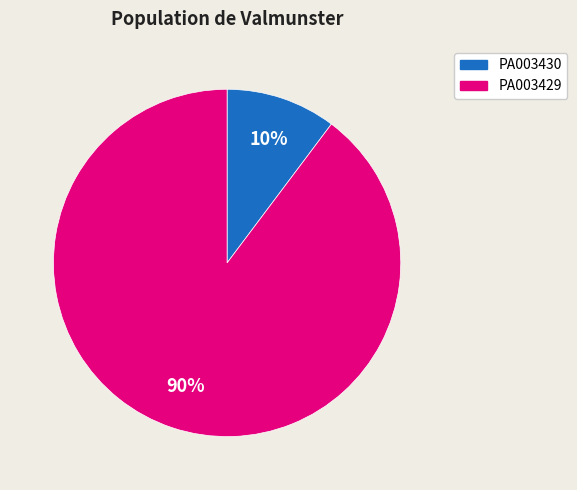

How many segments does this pie chart have?

2